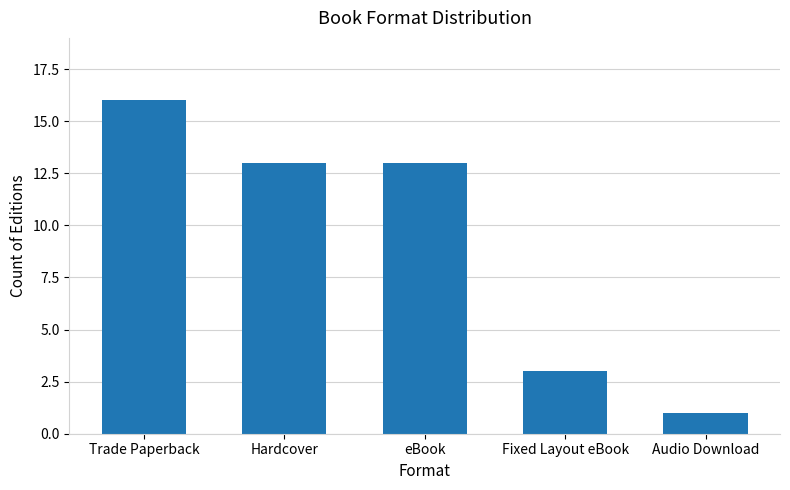

What is the sum of the values at eBook and Audio Download?

14